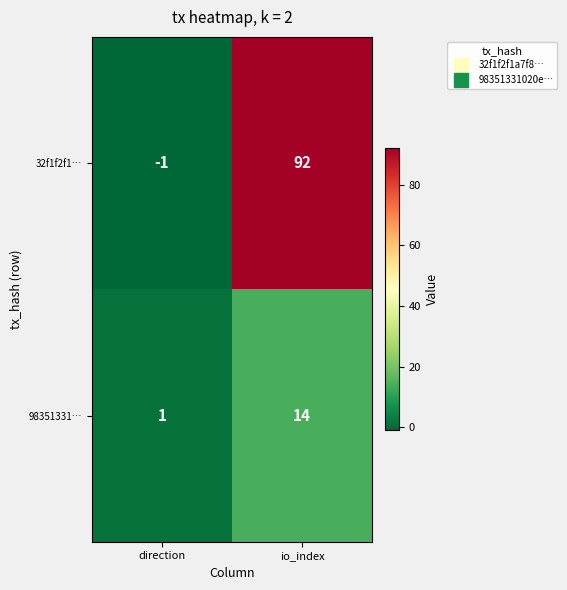

Reading right to left, what are all the values shown in this chart?

32f1f2f1…: 92	-1
98351331…: 14	1